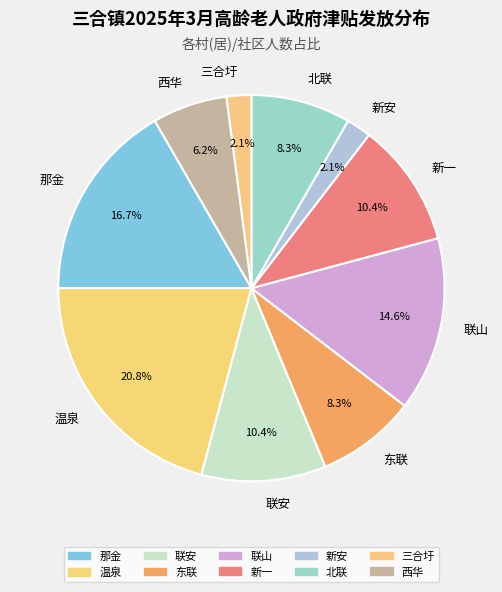

True or false: 联安 accounts for 10% of the total.

True